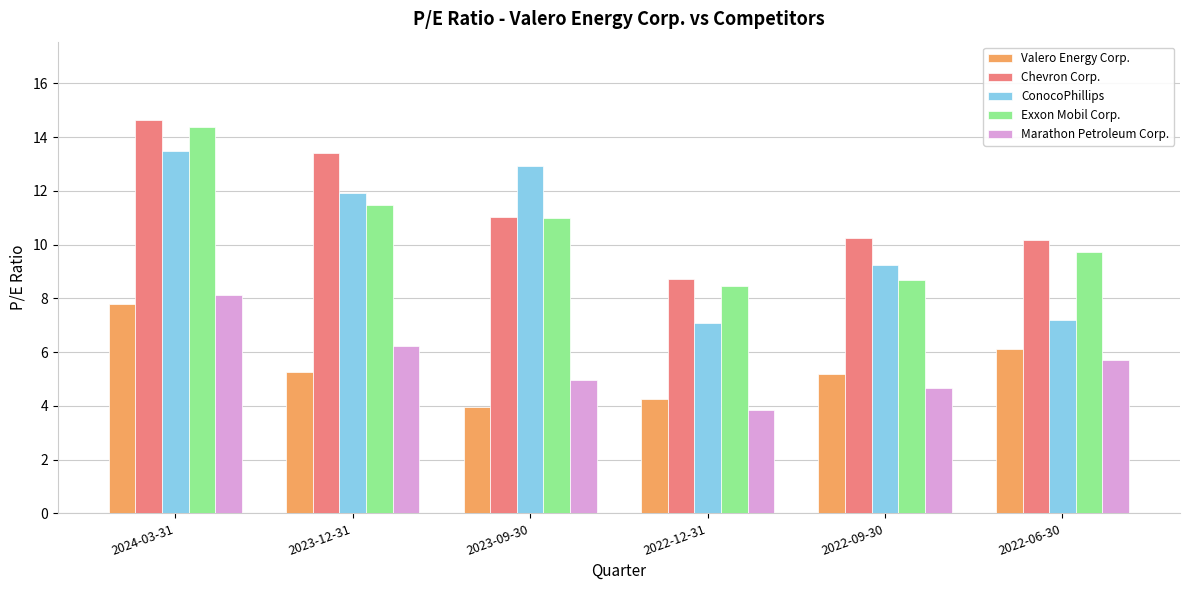

Count the number of data series in this chart.

5